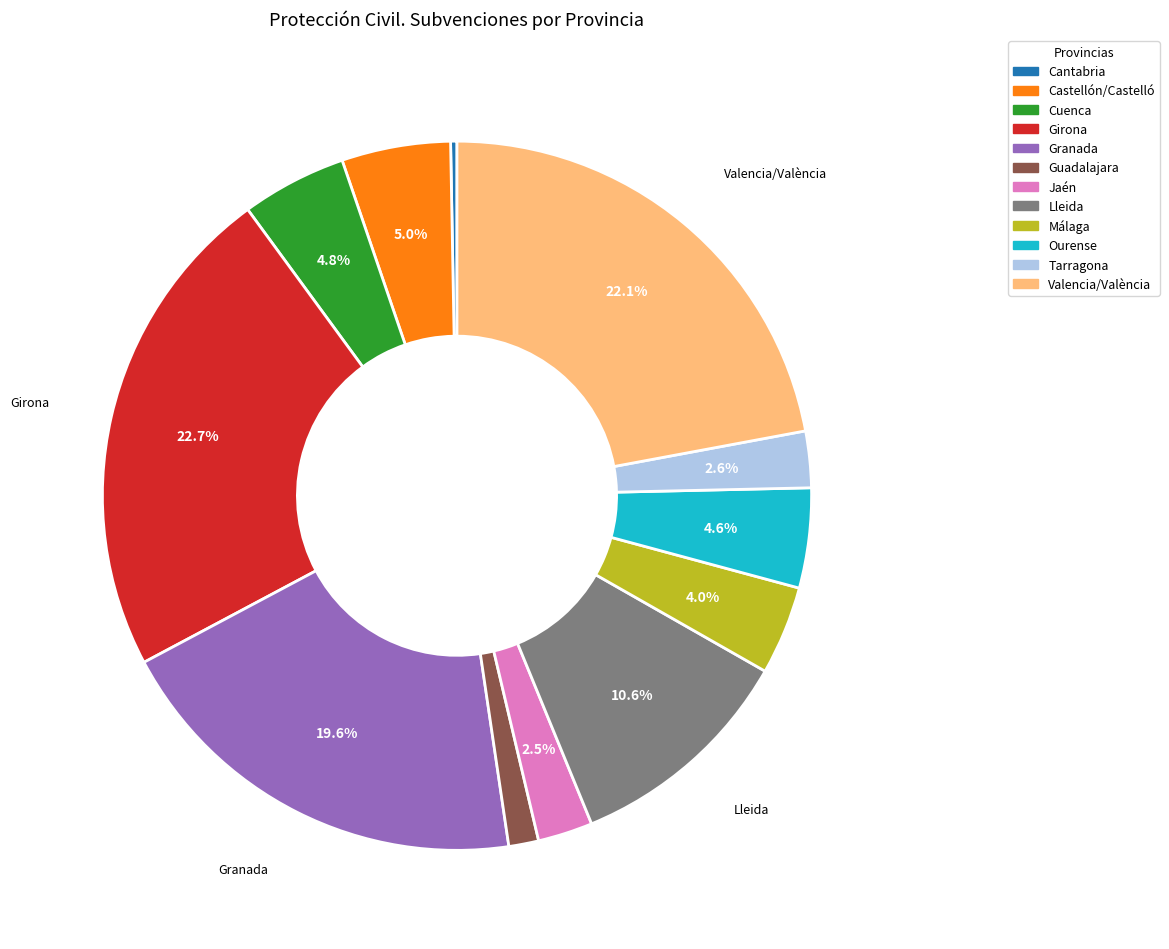

Which category has the smallest portion of the pie?

Cantabria